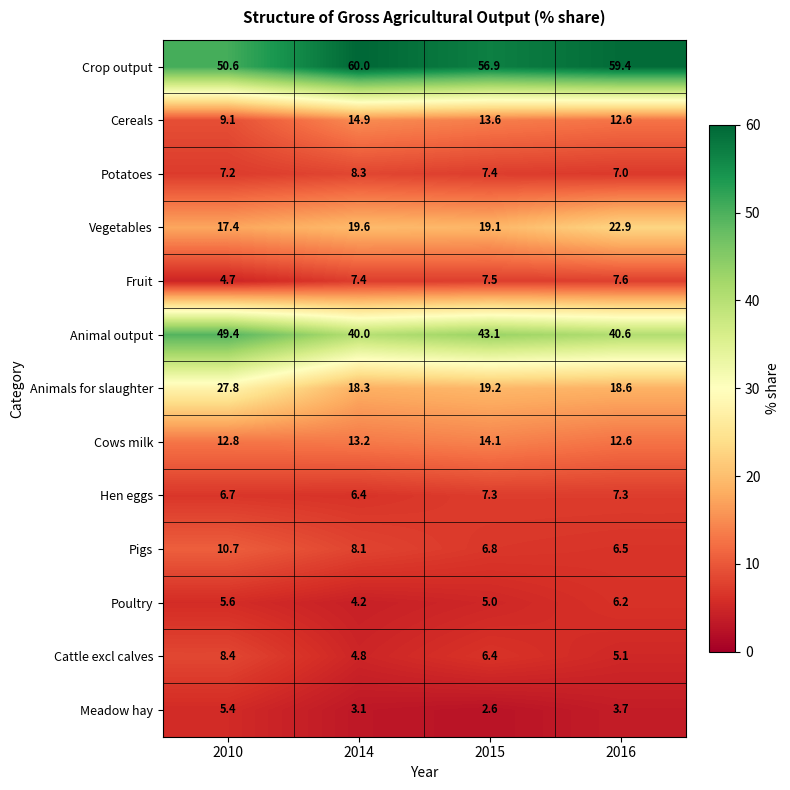

The Meadow hay series shows 3.1 at 2014. True or false?

True